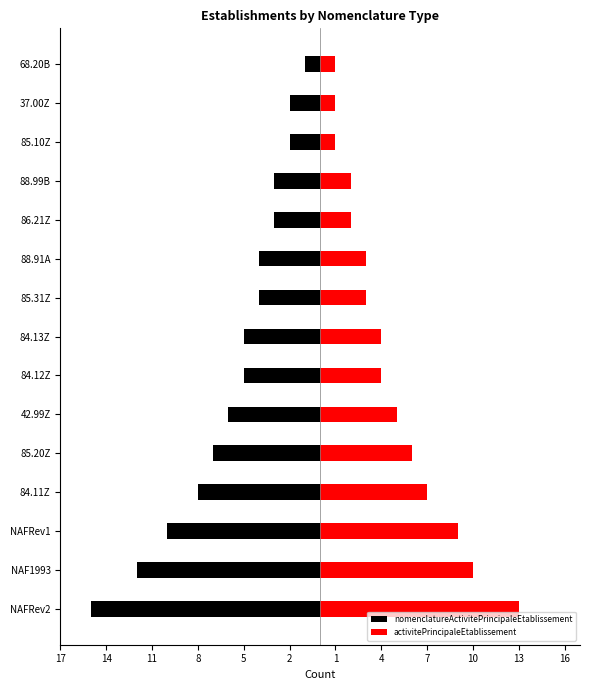

What is the difference between the nomenclatureActivitePrincipaleEtablissement values at 84.13Z and 84.11Z?

3